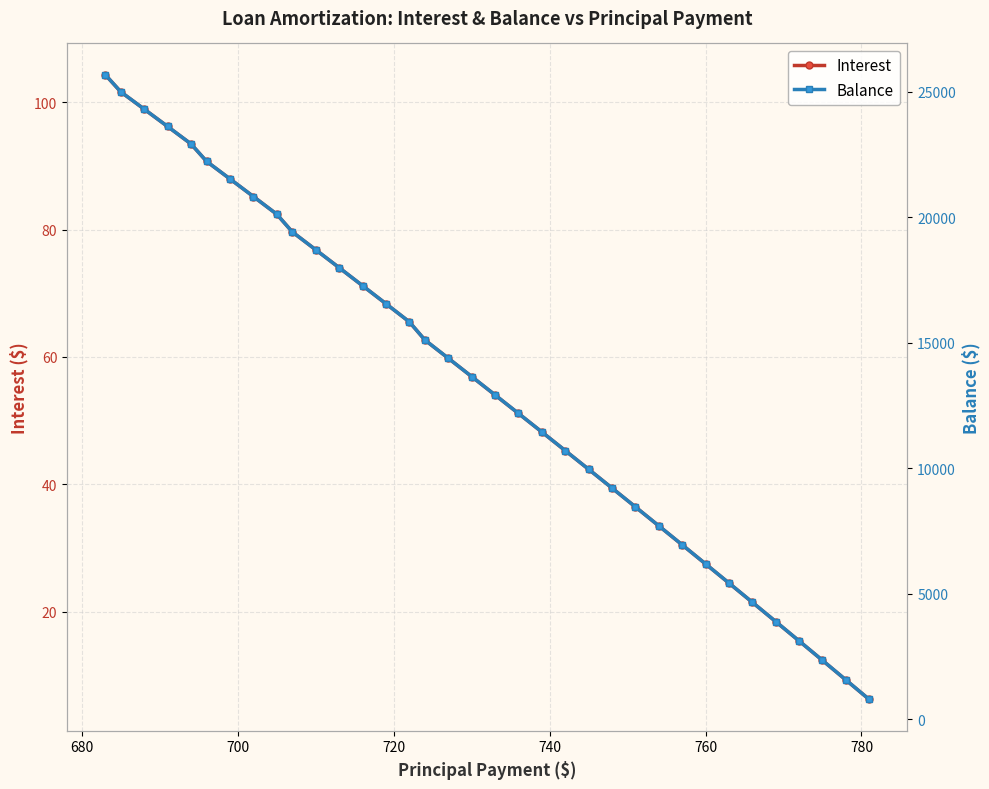

What is the value of the Interest point at the 23rd from the left?

42.4